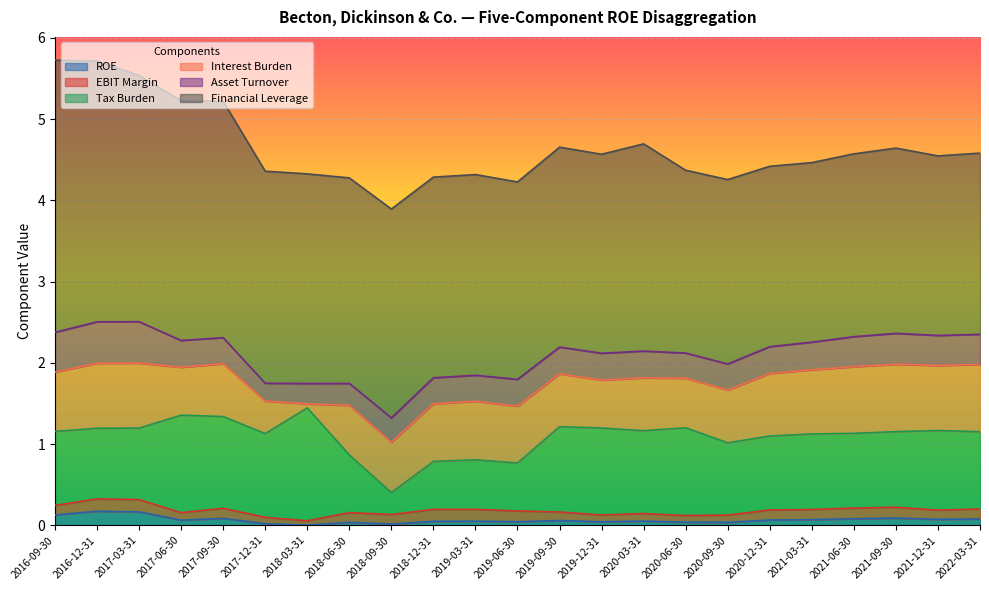

Which category has the lowest value across all series?

2018-03-31